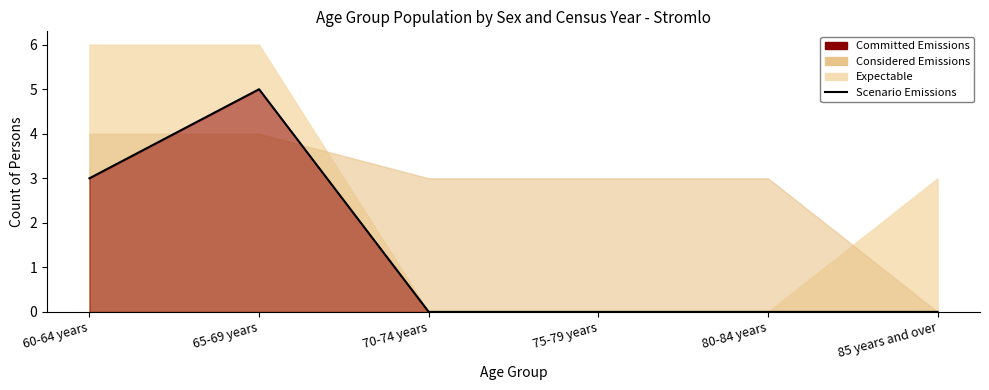

What is the sum of all values?

8